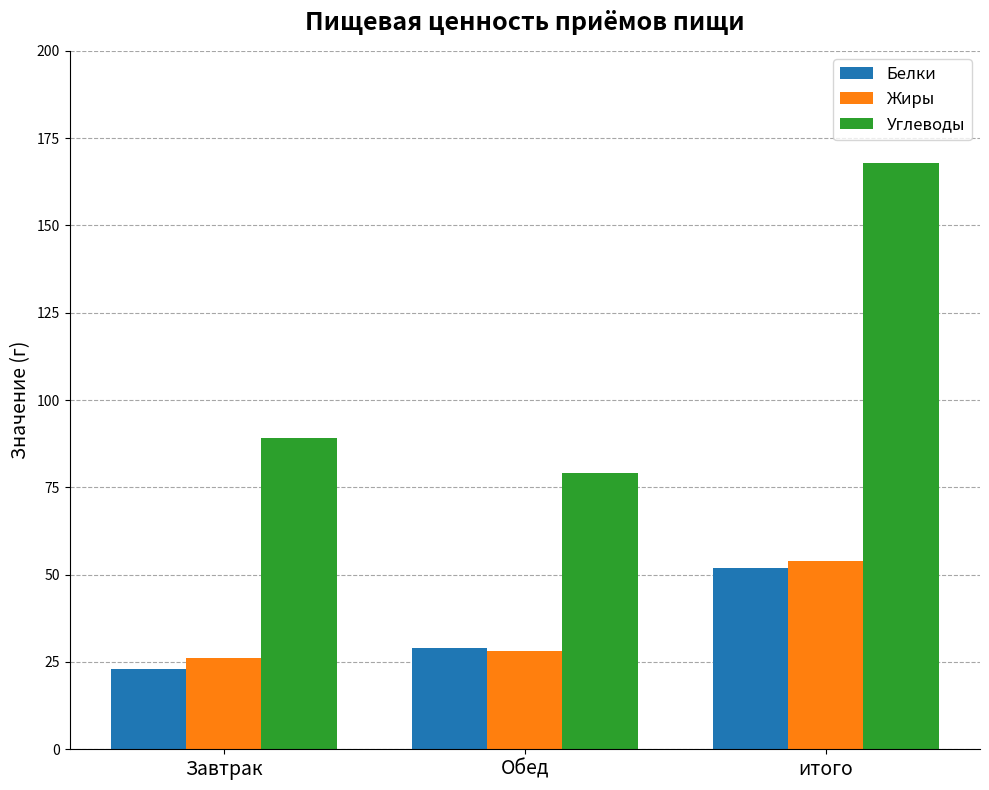

What is the sum of the Белки values at Обед and Завтрак?

52